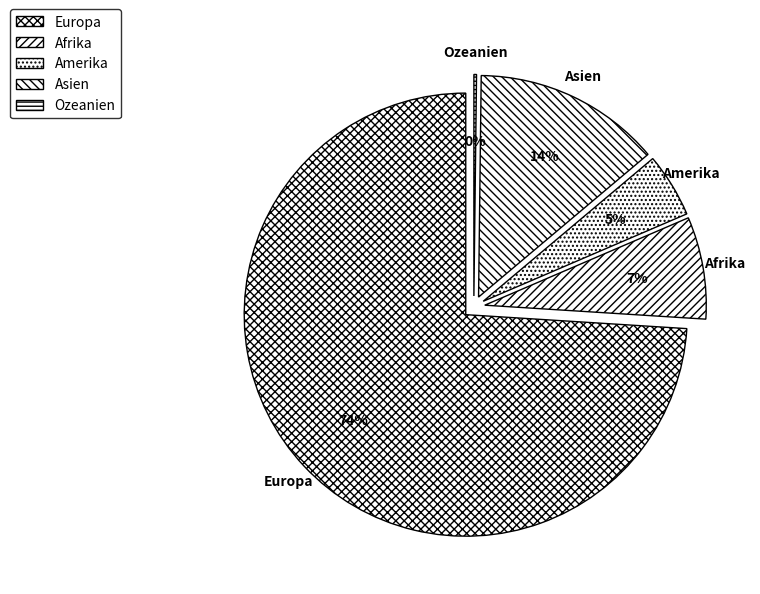

Approximately how many times larger is the value at Afrika compared to Europa?

0.1